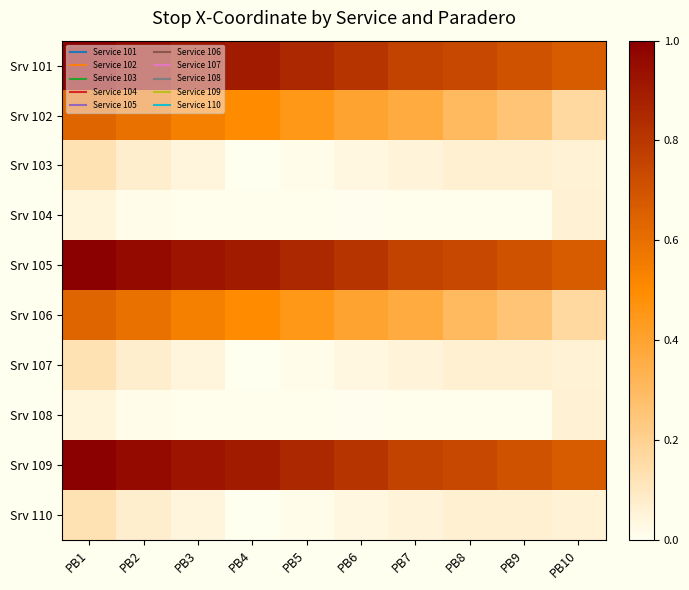

At how many categories does at least one series exceed 0?

10